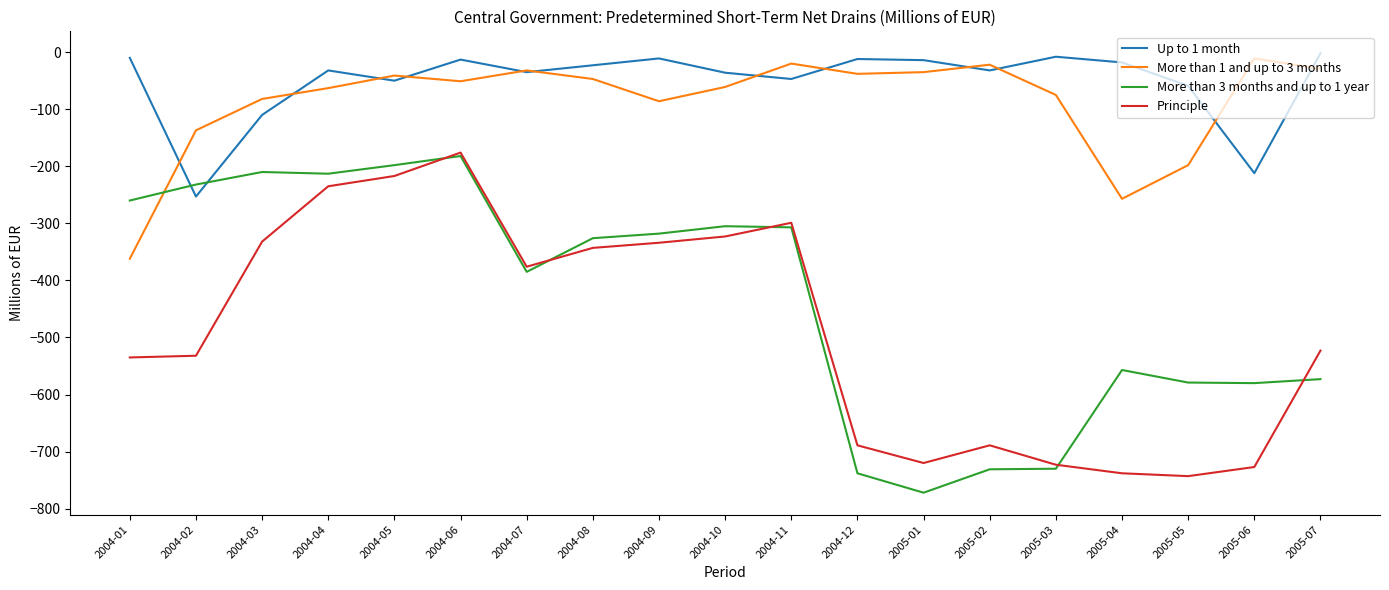

Which series ends up on top after the final intersection of More than 3 months and up to 1 year and More than 1 and up to 3 months?

More than 1 and up to 3 months